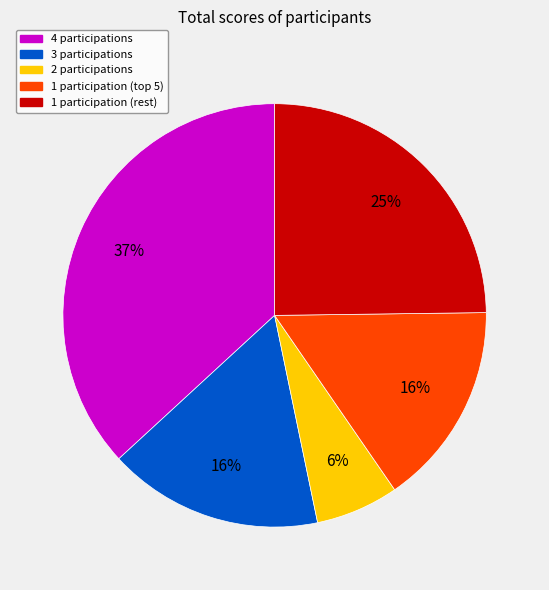

Is there any slice that represents more than half of the pie?

No